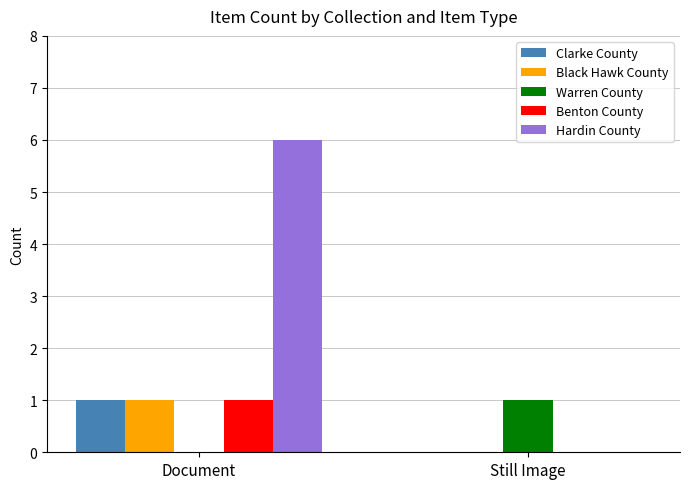

Which category has the highest value in the Clarke County series?

Document